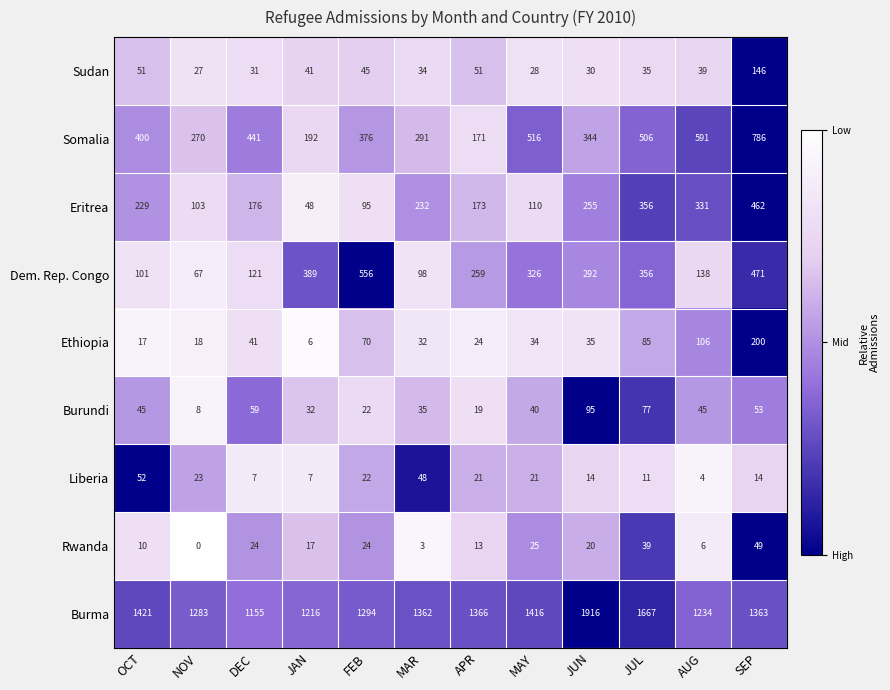

At how many categories does at least one series exceed 1286?

8